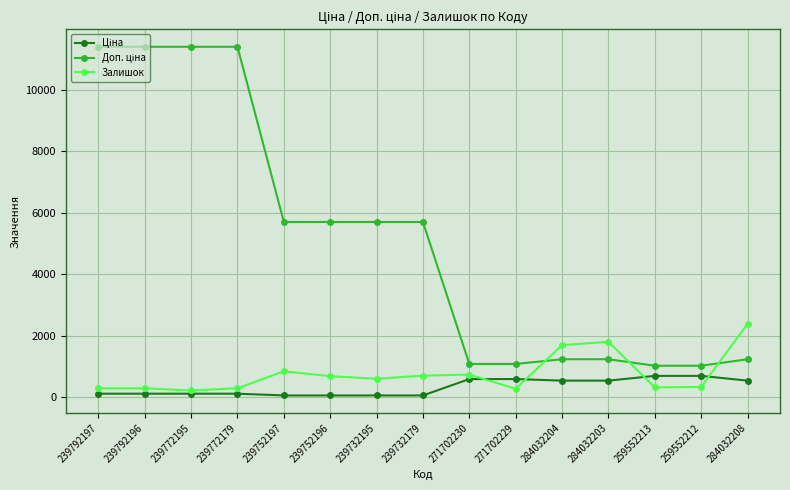

What is the difference between the highest and lowest values at 259552212?

689.6